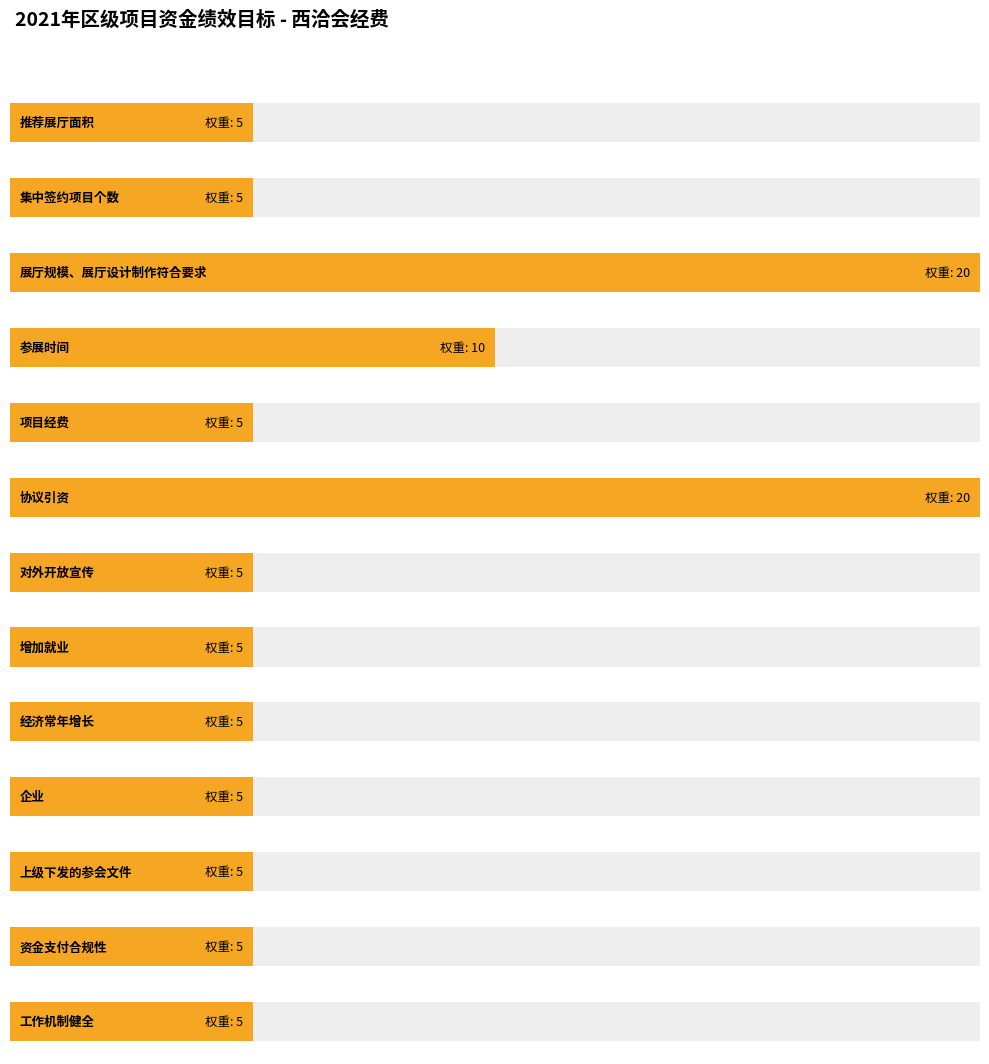

Does the chart contain stacked bars?

No